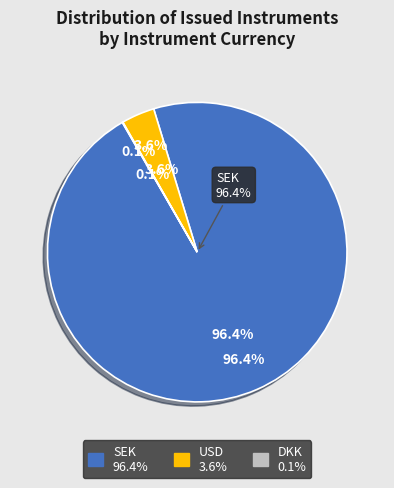

To the nearest percent, what is the average slice percentage?

33%